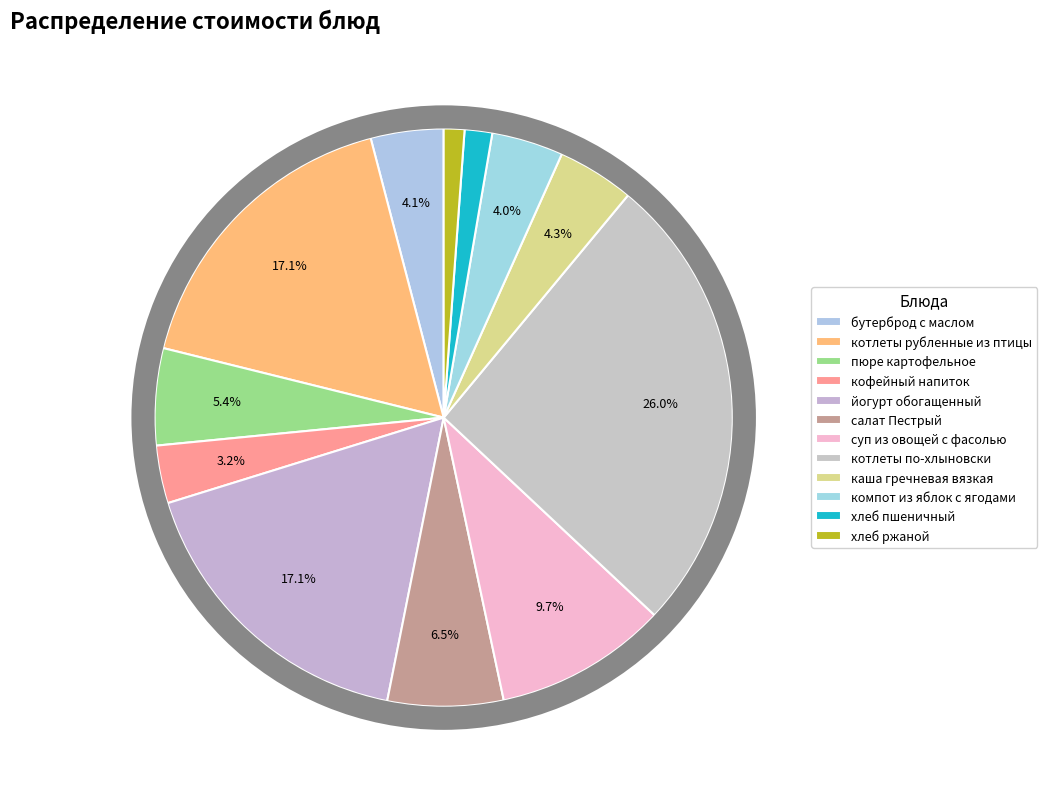

How many segments does this pie chart have?

12